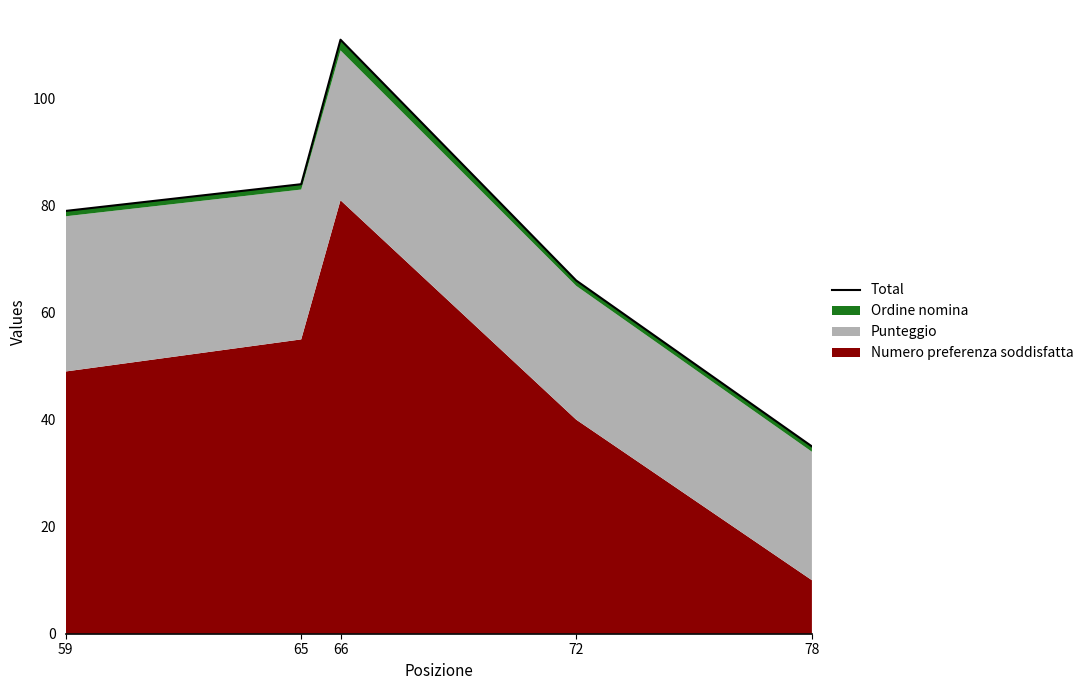

At which category does the data reach its first local peak?

66